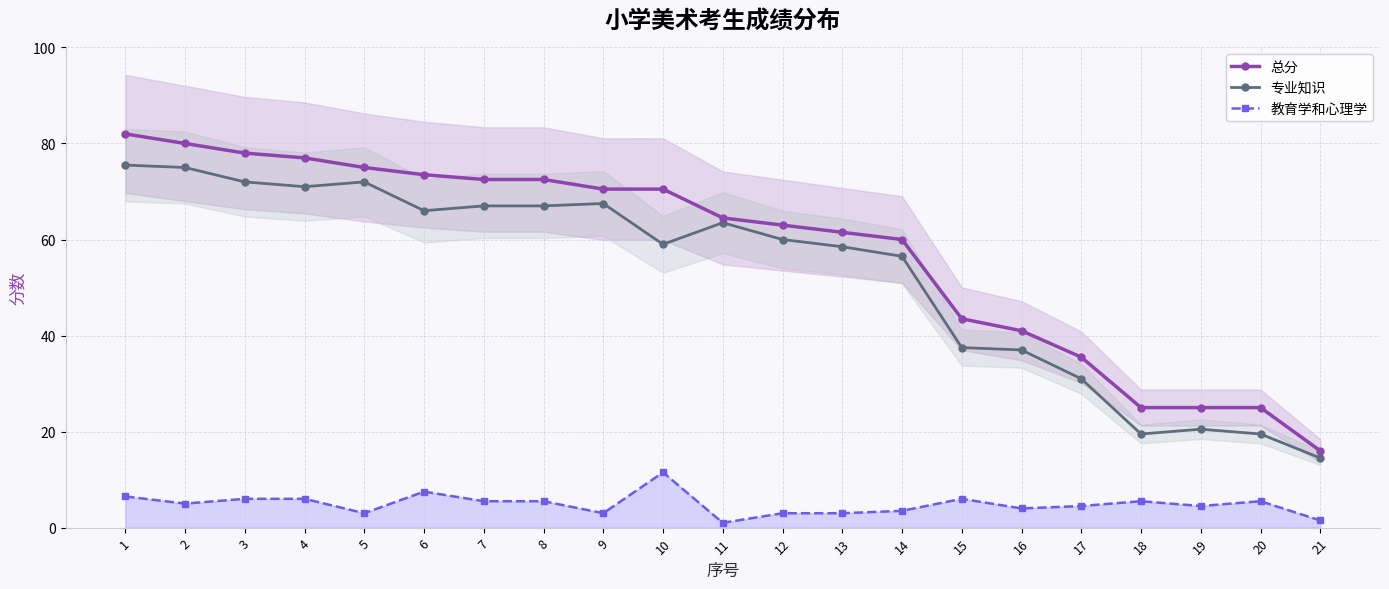

True or false: 总分 has a value of 35.5 at 17.

True